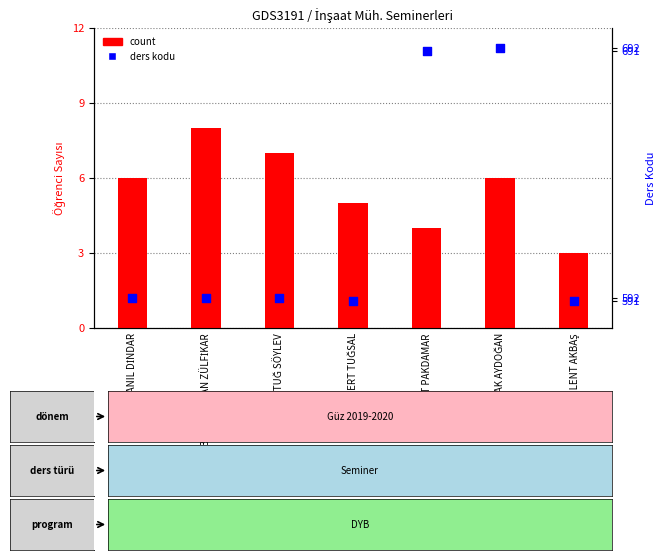

What is the total value across all series at AHMET ANIL DİNDAR?

598